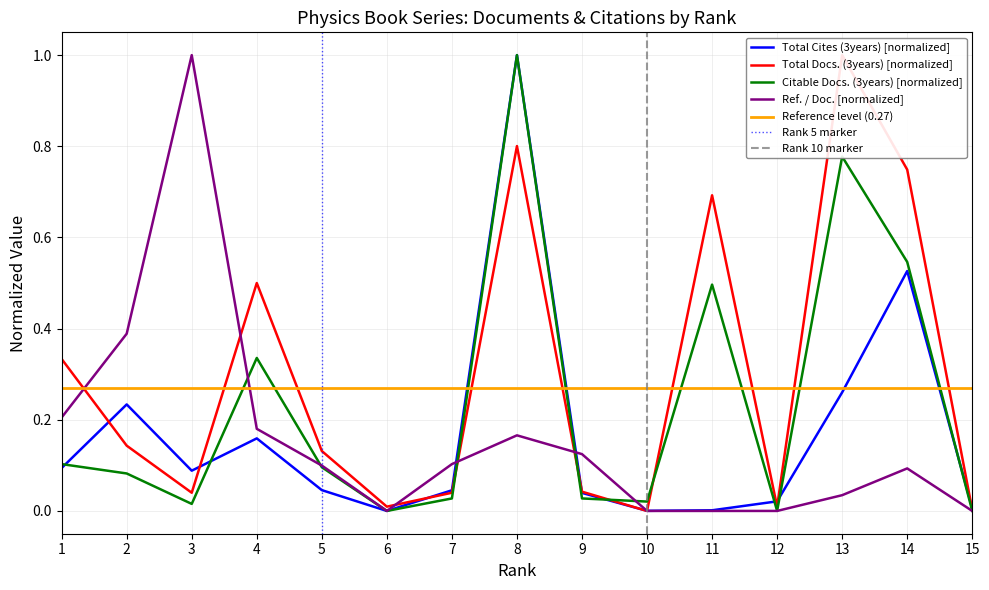

Reading right to left, what are all the values shown in this chart?

Citable Docs. (3years): 15=0.0	14=0.5	13=0.8	12=0.0	11=0.5	10=0.0	9=0.0	8=1.0	7=0.0	6=0.0	5=0.1	4=0.3	3=0.0	2=0.1	1=0.1
Total Docs. (3years): 15=0.0	14=0.7	13=1.0	12=0.0	11=0.7	10=0.0	9=0.0	8=0.8	7=0.0	6=0.0	5=0.1	4=0.5	3=0.0	2=0.1	1=0.3
Total Cites (3years): 15=0.0	14=0.5	13=0.3	12=0.0	11=0.0	10=0.0	9=0.0	8=1.0	7=0.0	6=0.0	5=0.0	4=0.2	3=0.1	2=0.2	1=0.1
Ref. / Doc.: 15=0.0	14=0.1	13=0.0	12=0.0	11=0.0	10=0.0	9=0.1	8=0.2	7=0.1	6=0.0	5=0.1	4=0.2	3=1.0	2=0.4	1=0.2